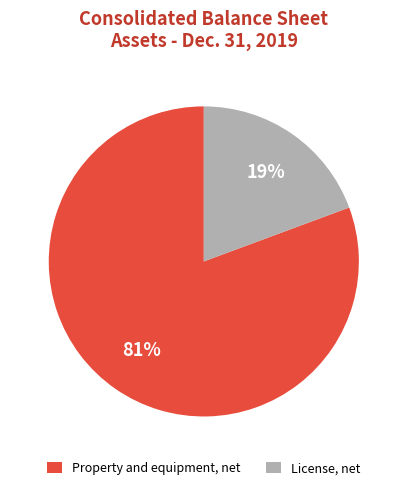

Between License, net and Property and equipment, net, which is larger?

Property and equipment, net